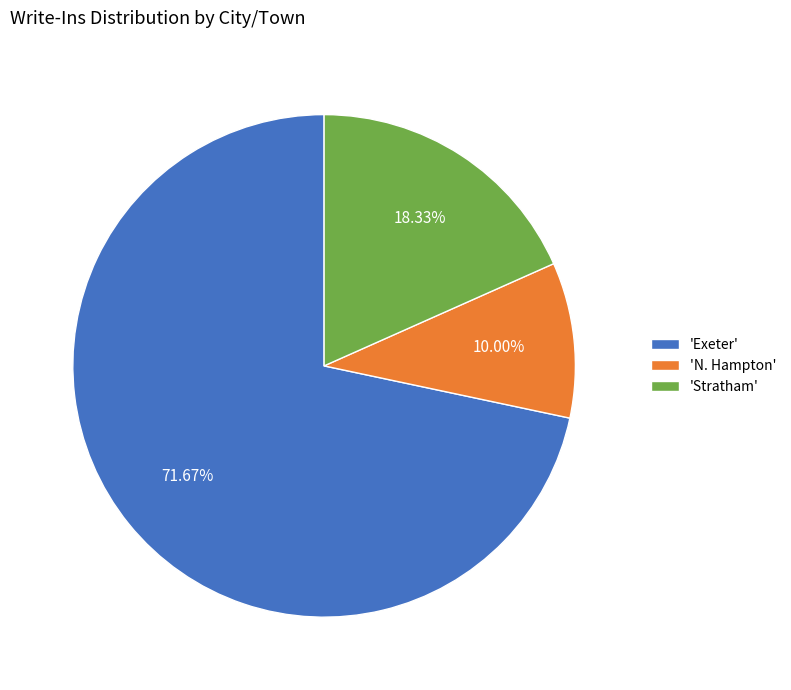

What is the smallest slice in the pie chart?

'N. Hampton'